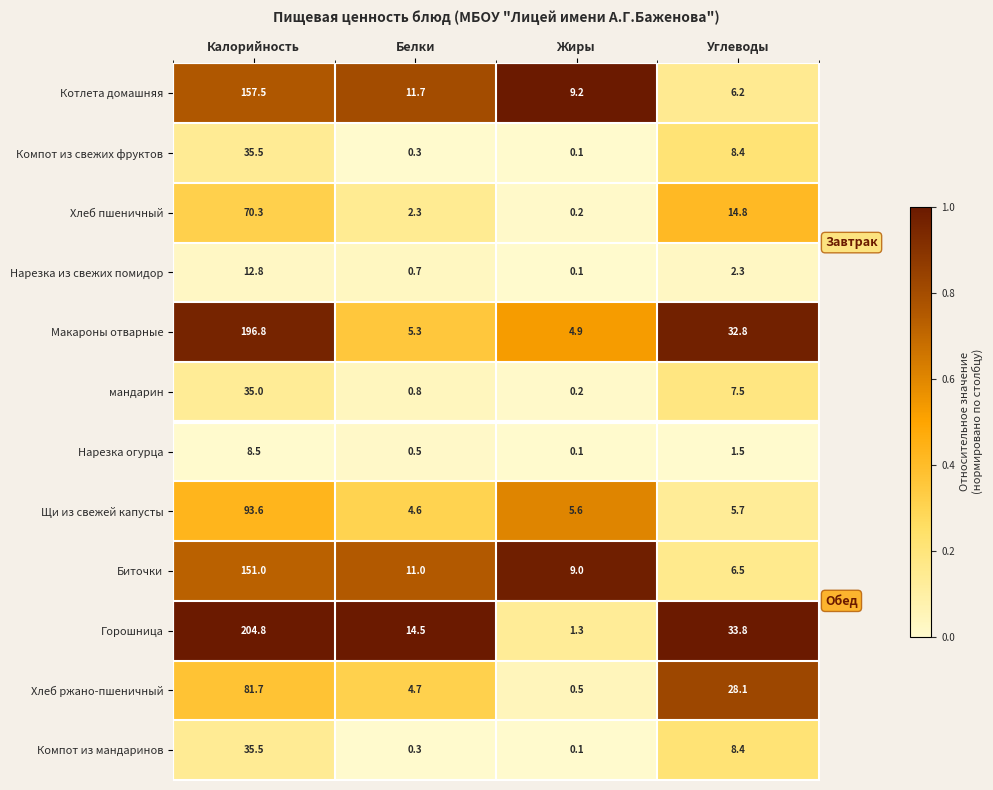

List the labels in order of Макароны отварные value, smallest first.

Жиры, Белки, Углеводы, Калорийность